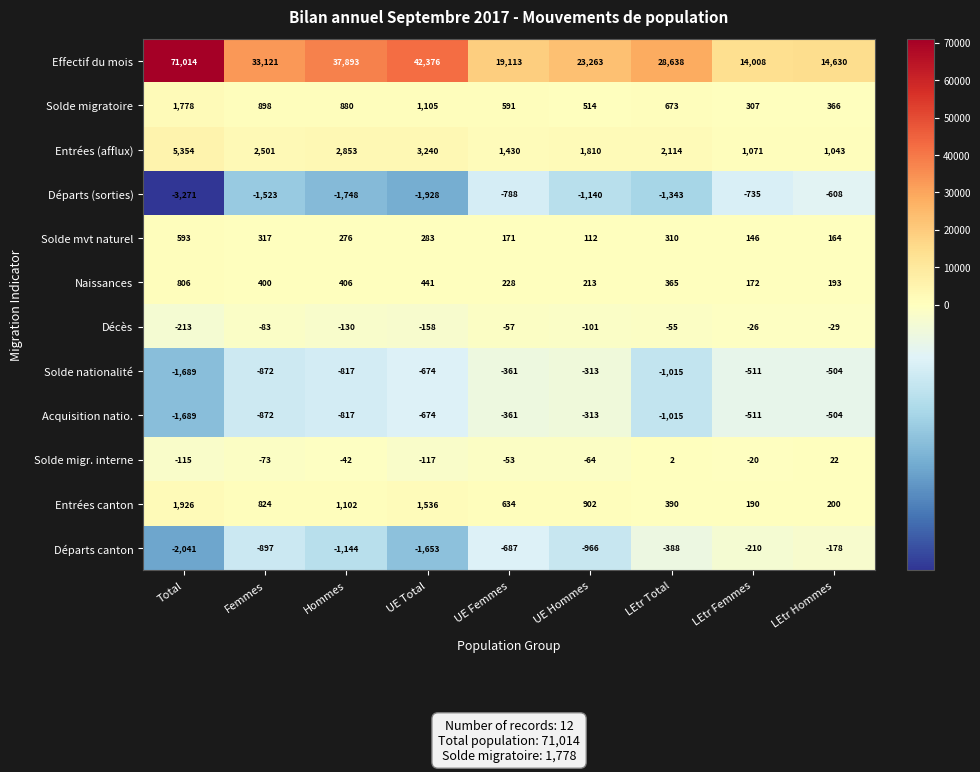

List the labels in order of Départs canton value, smallest first.

Total, UE Total, Hommes, UE Hommes, Femmes, UE Femmes, LEtr Total, LEtr Femmes, LEtr Hommes